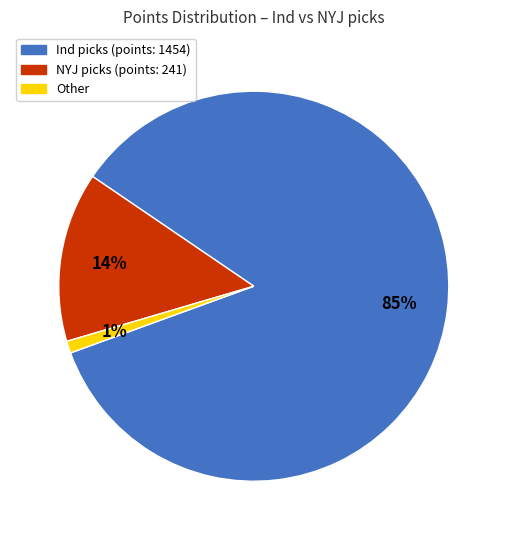

Is there any slice that represents more than half of the pie?

Yes